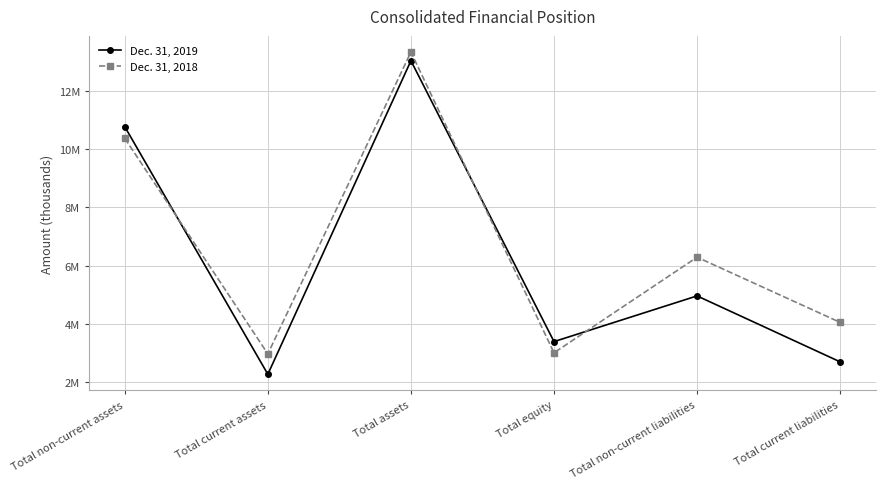

True or false: Dec. 31, 2019 has a value of 3990402 at Total assets.

False